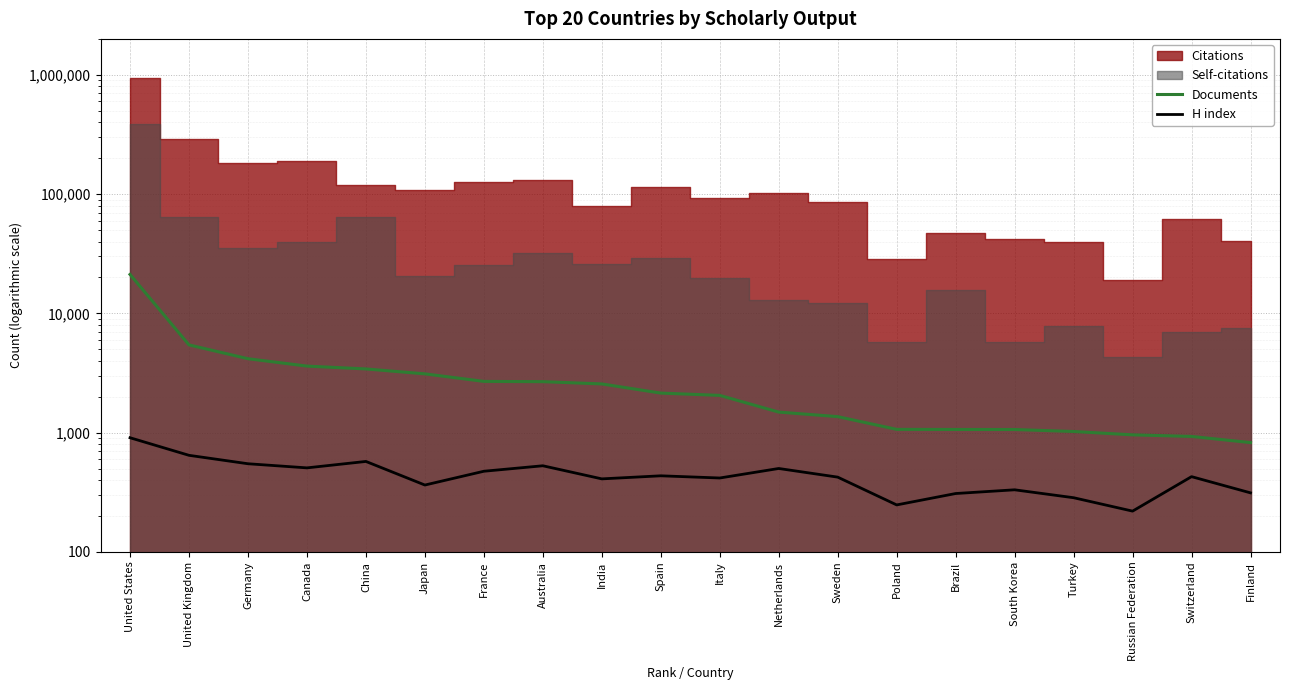

What position from the right is Italy?

10